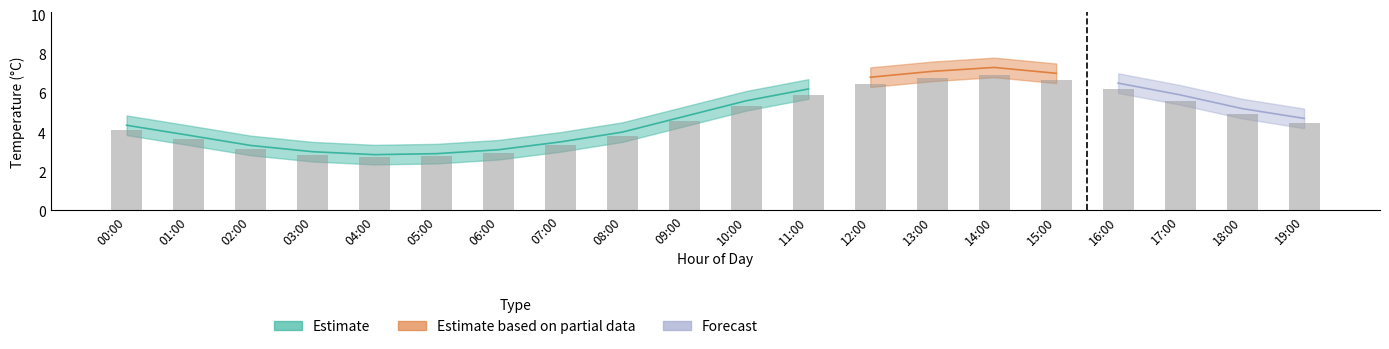

Where is the data nearest to the value 4?

00:00